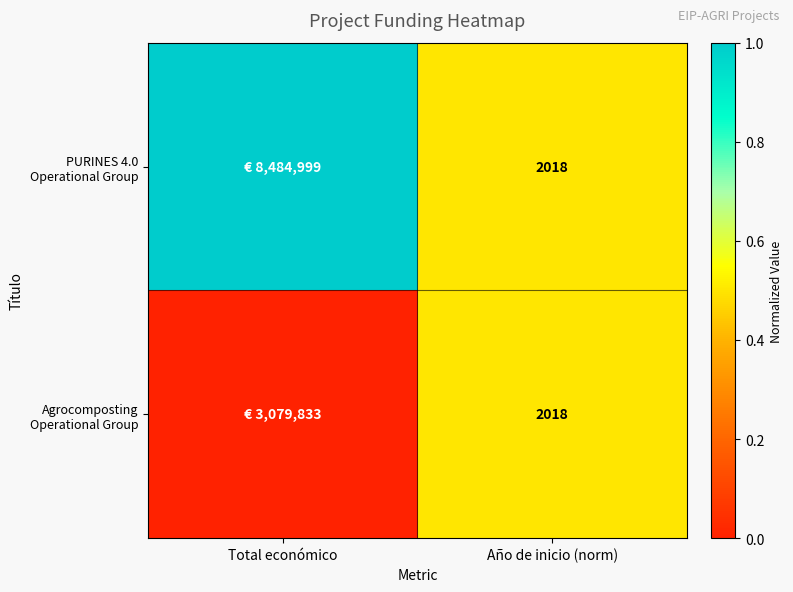

What is the total value across all series at Año de inicio (norm)?

4036